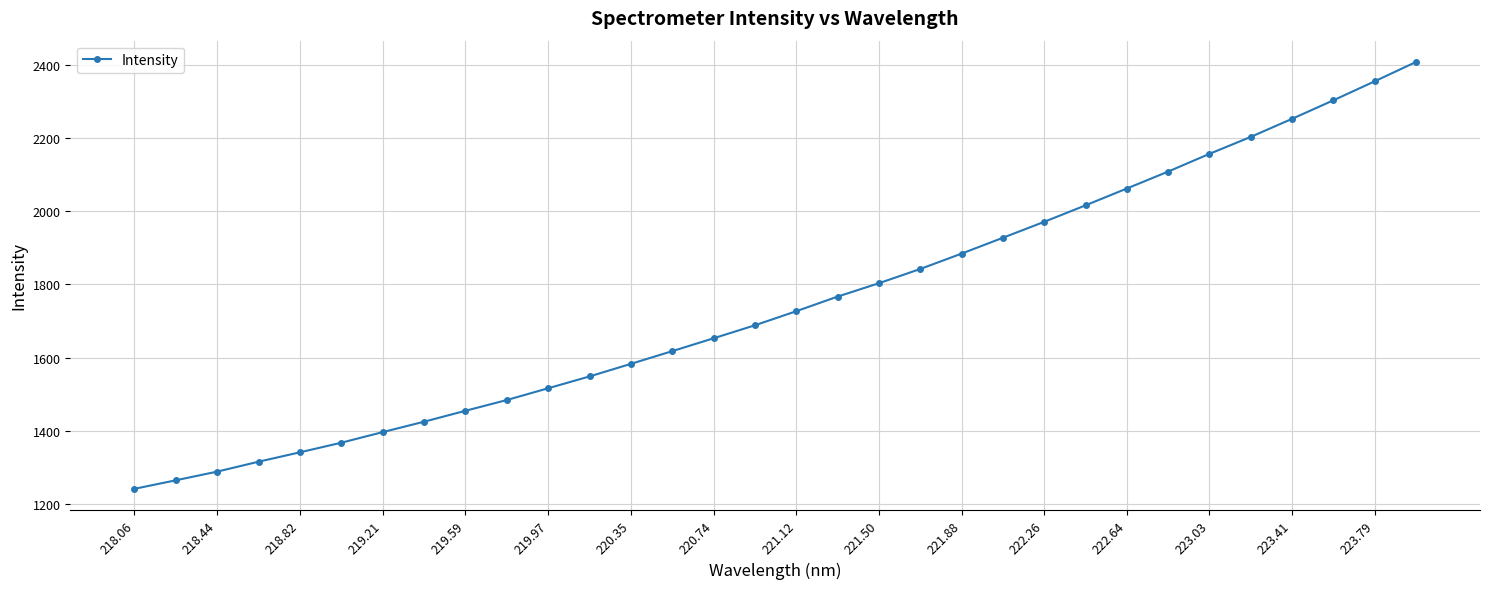

What is the sum of all values?

55976.1